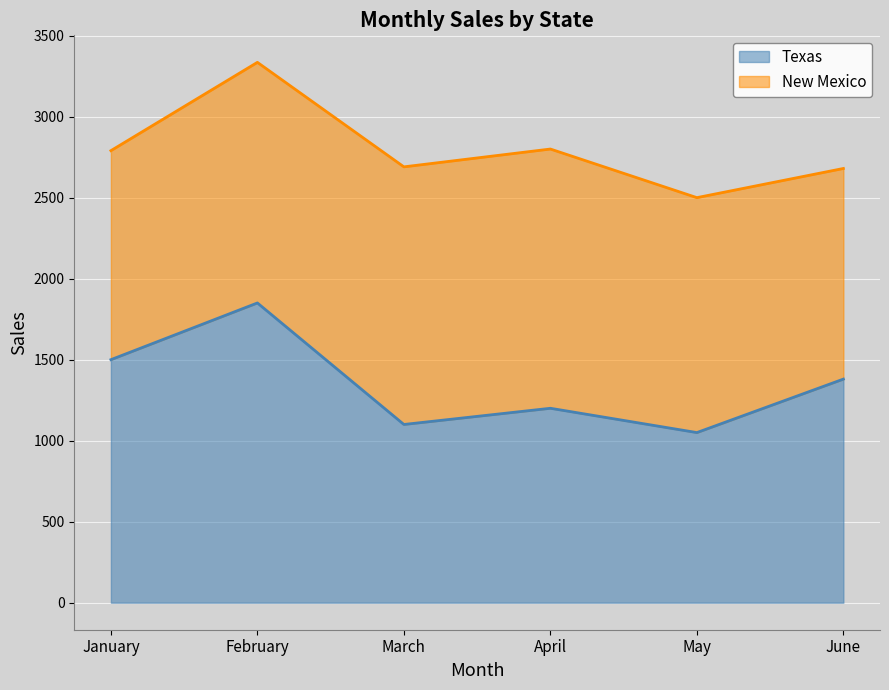

At which label is the value closest to 1450?

January